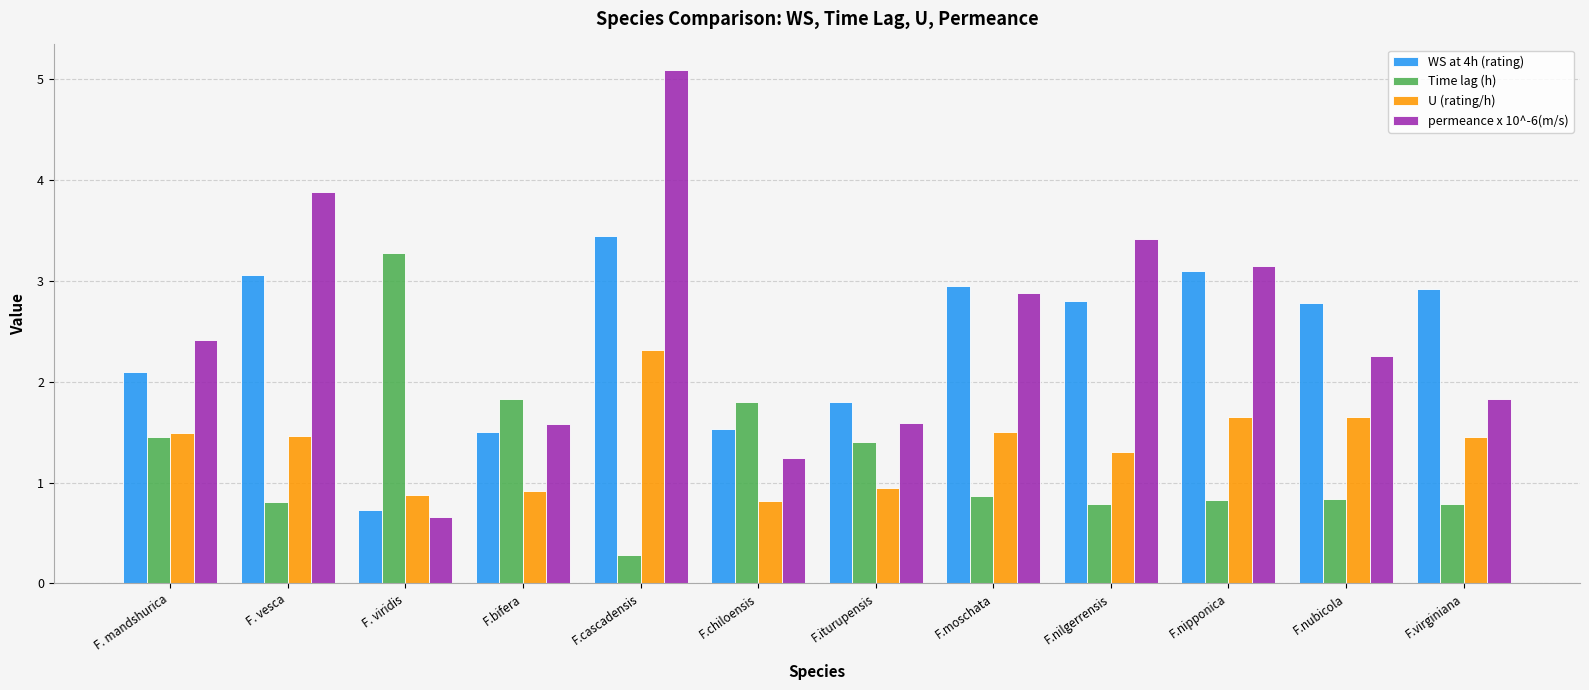

At F.virginiana, list the series in order from largest to smallest.

WS at 4h (rating), permeance x 10^-6(m/s), U (rating/h), Time lag (h)